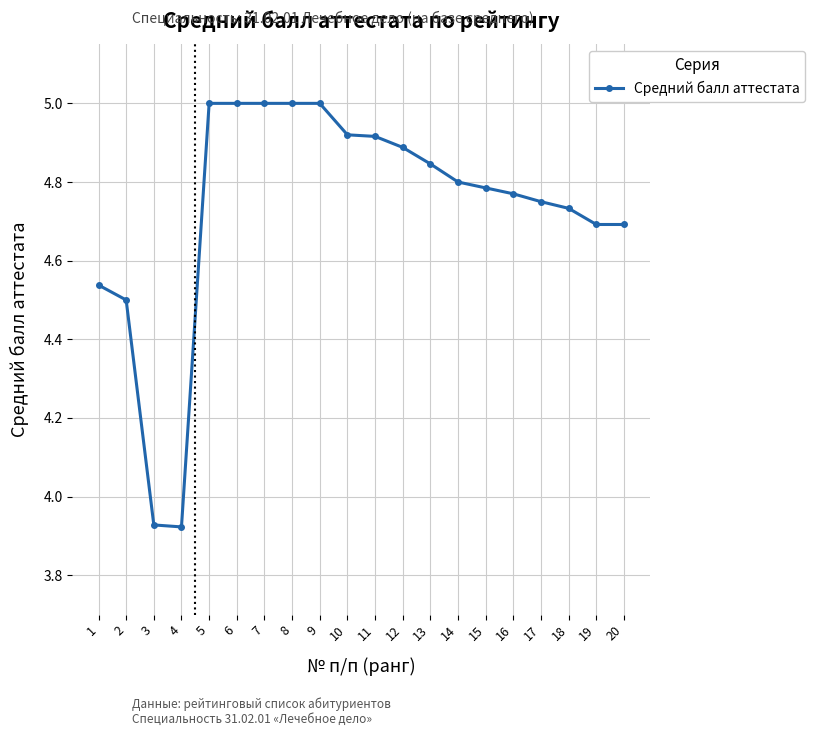

What is the maximum value shown in the chart?

5.0